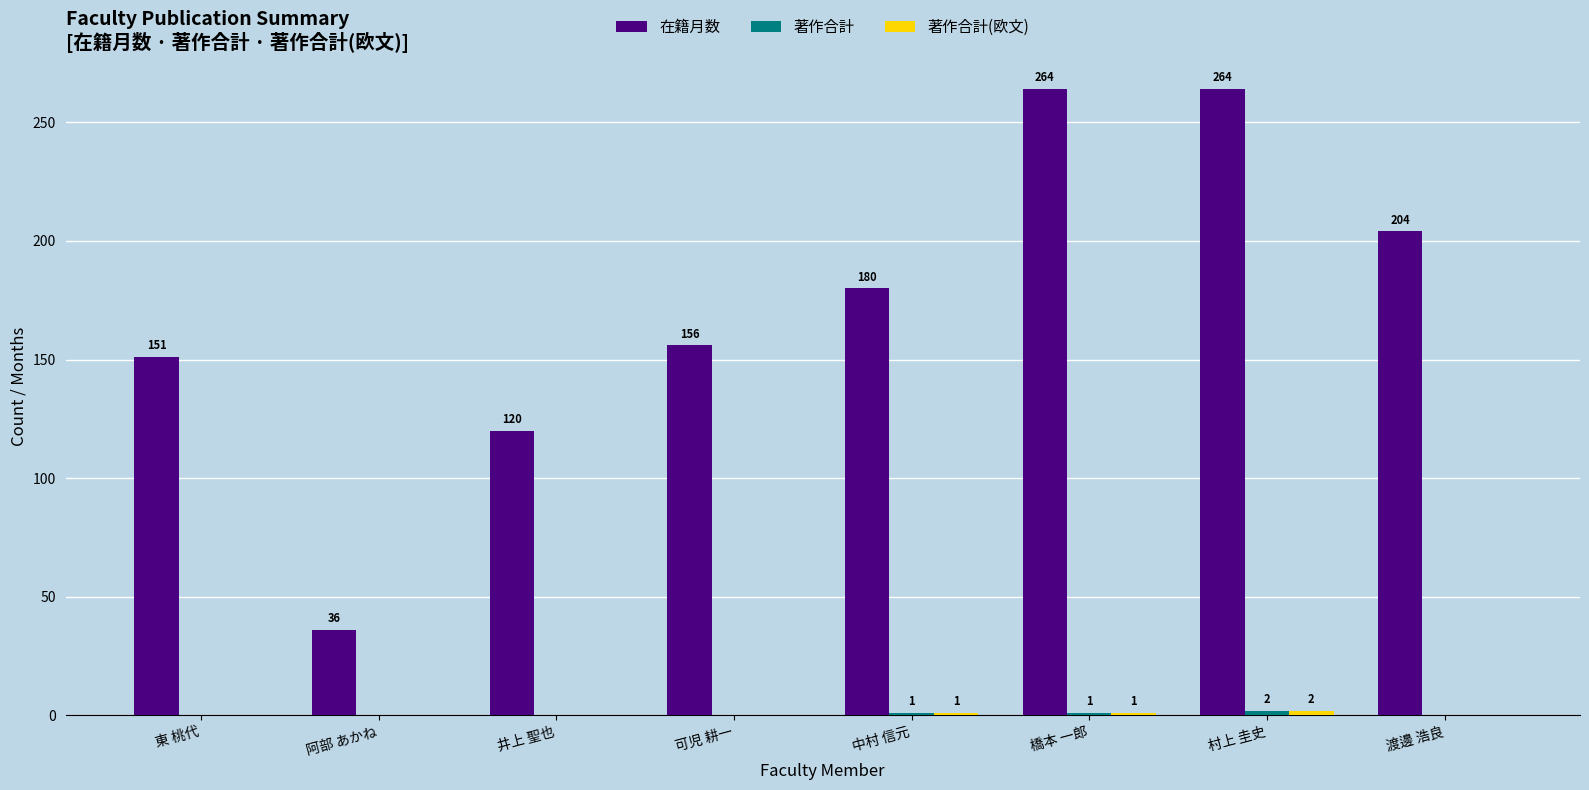

Which series has the largest total across all categories?

在籍月数